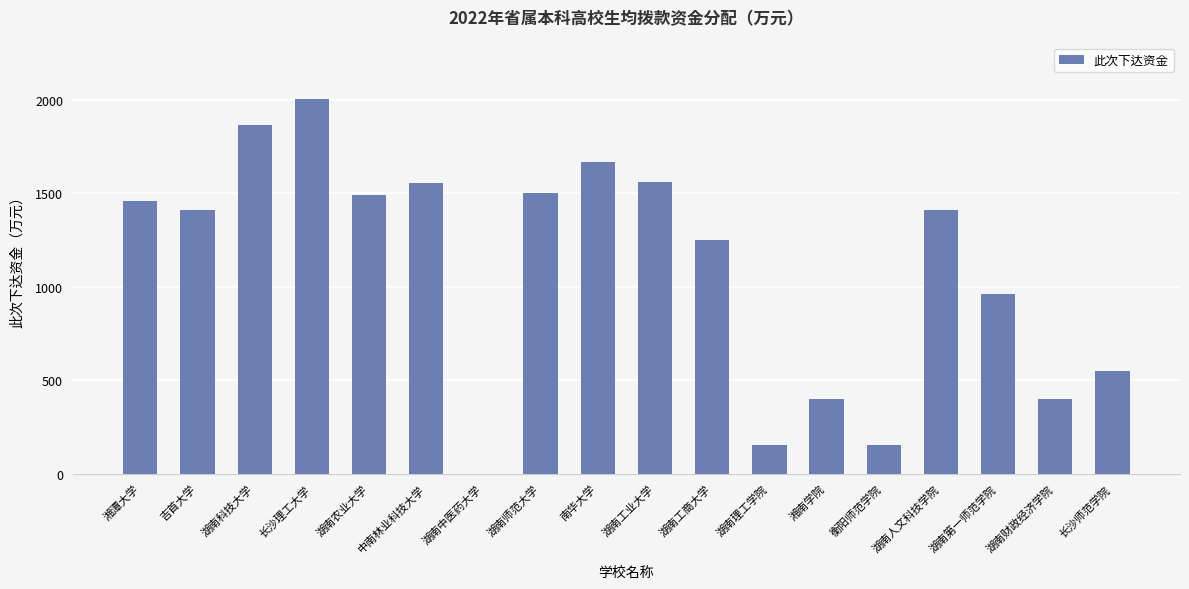

What is the sum of the values at 南华大学 and 湖南人文科技学院?

3075